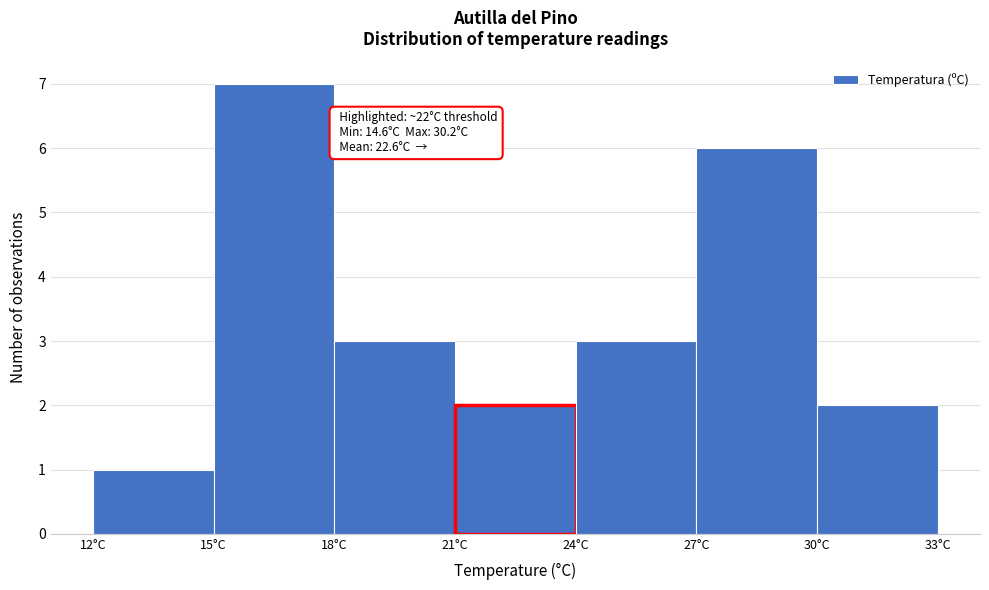

Which range on the x-axis has the tallest bar?

15 to 18